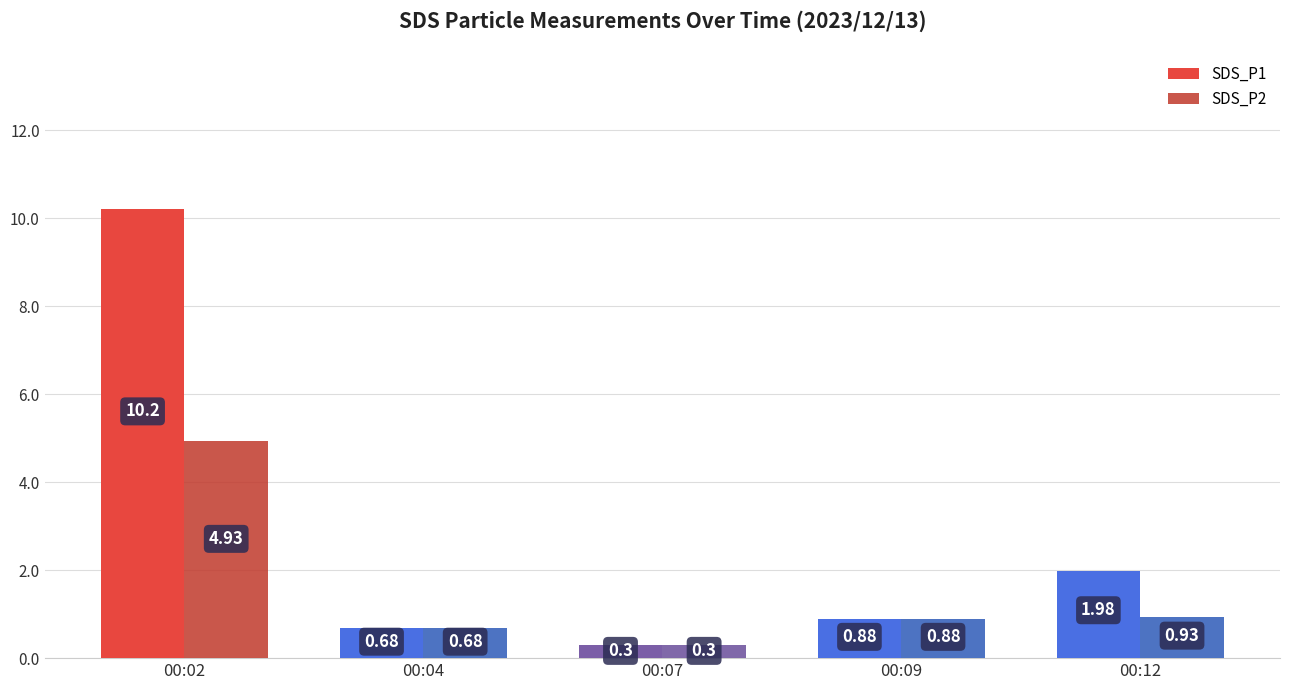

List the series in order of their peak value, lowest first.

SDS_P2, SDS_P1